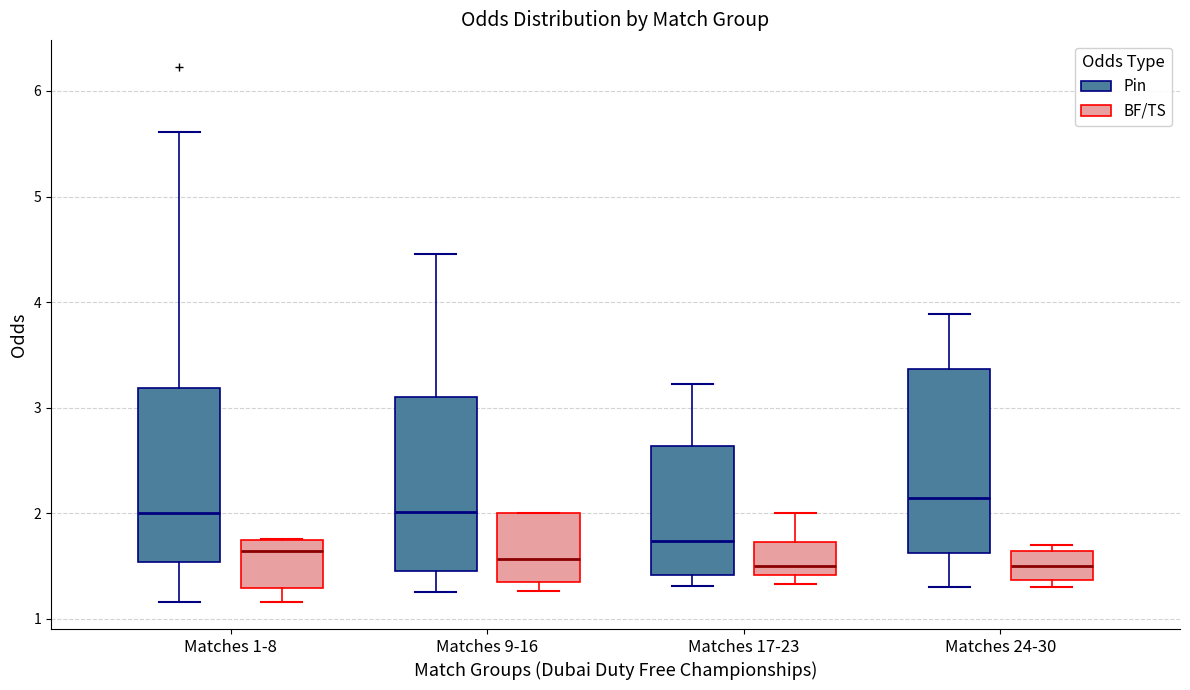

Reading left to right, read every box against the y-axis: the position of its median line, the range the box covers, and the ends of its whiskers. The values are not printed on the chart, so give them approximately, as read against the axis.

Matches 1-8 (Pin): median 2.0, box 1.5 to 3.2, whiskers 1.2 to 5.6
Matches 1-8 (BF/TS): median 1.6, box 1.3 to 1.8, whiskers 1.2 to 1.8
Matches 9-16 (Pin): median 2.0, box 1.5 to 3.1, whiskers 1.3 to 4.5
Matches 9-16 (BF/TS): median 1.6, box 1.3 to 2.0, whiskers 1.3 (just below the box's lower edge) to 2.0
Matches 17-23 (Pin): median 1.7, box 1.4 to 2.6, whiskers 1.3 to 3.2
Matches 17-23 (BF/TS): median 1.5, box 1.4 to 1.7, whiskers 1.3 to 2.0
Matches 24-30 (Pin): median 2.1, box 1.6 to 3.4, whiskers 1.3 to 3.9
Matches 24-30 (BF/TS): median 1.5, box 1.4 to 1.6, whiskers 1.3 to 1.7